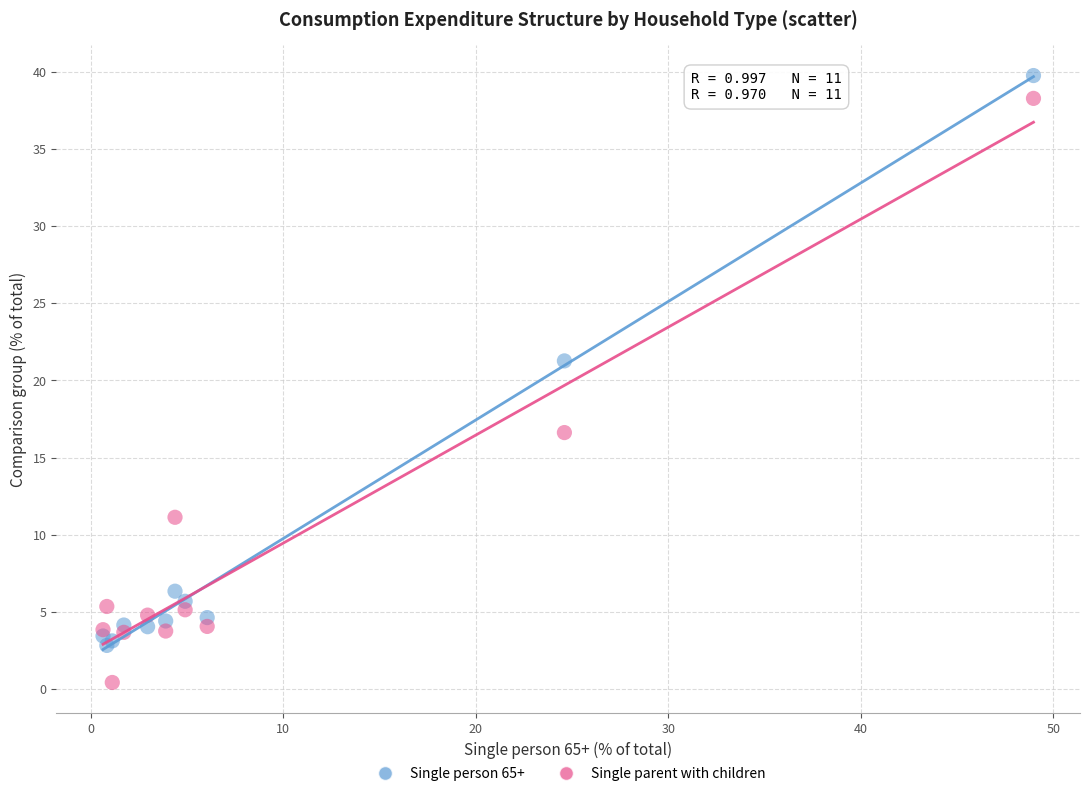

Across all series, what Y value is closest to 20?

21.3